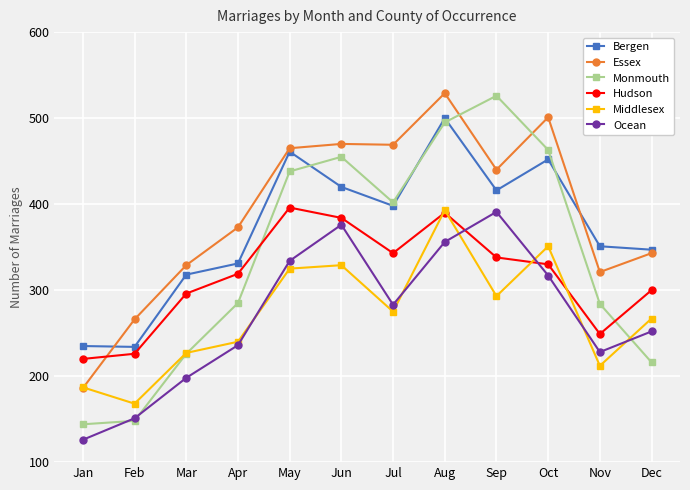

At which label is Ocean closest to 258?

Dec